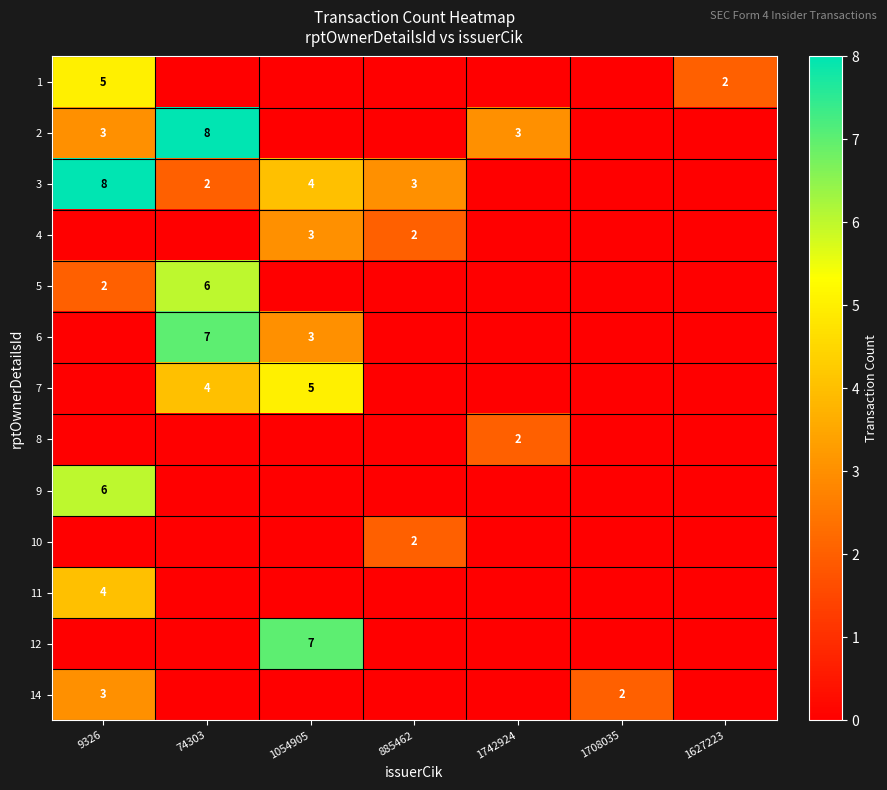

At how many categories does at least one series exceed 6?

3